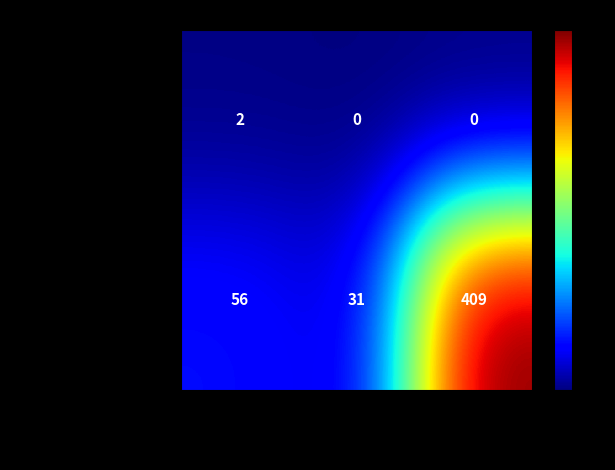

How many data points does each series have?

3